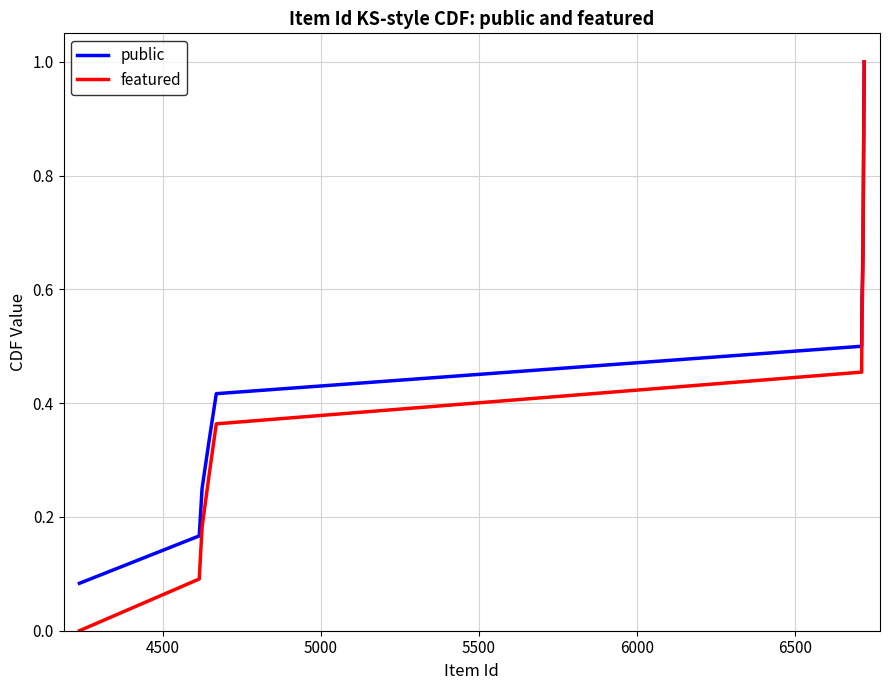

Which series has the largest range (max minus min)?

featured